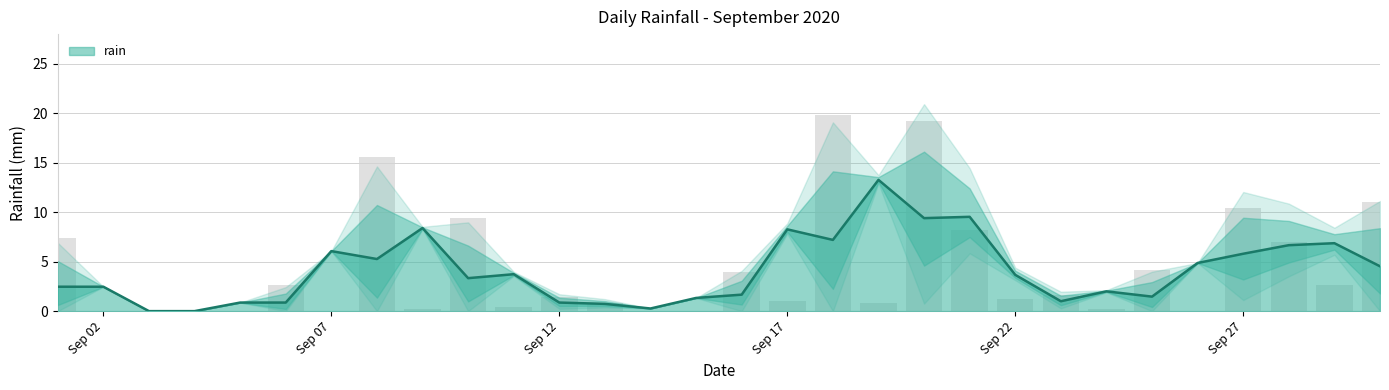

What is the value of the 19th bar from the left?

0.8